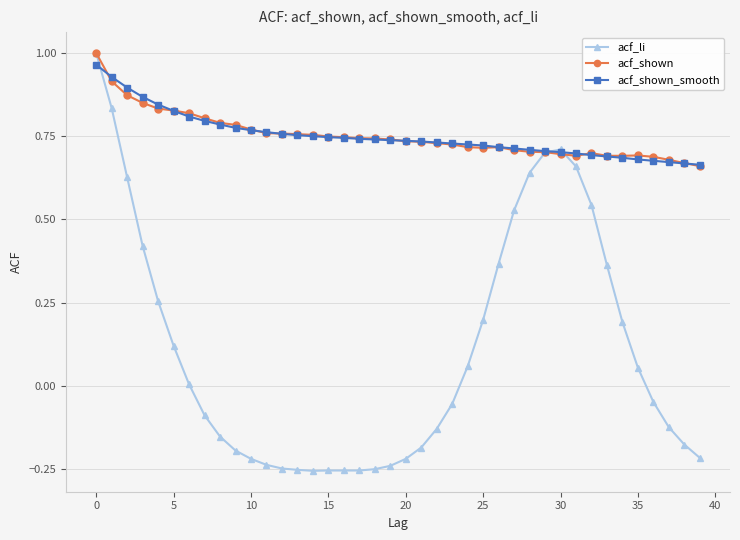

Count the number of data series in this chart.

3